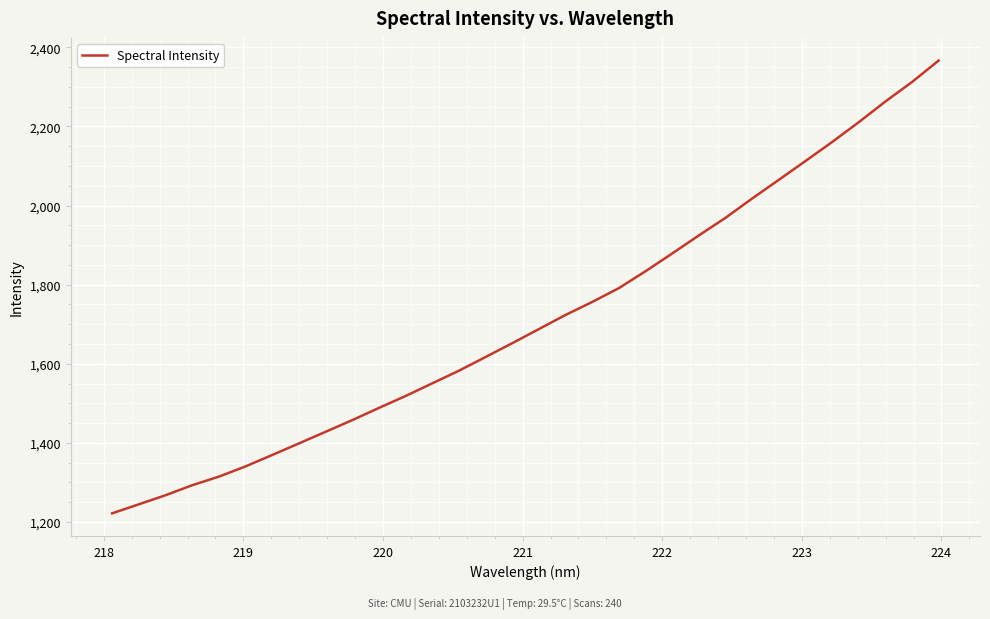

True or false: the data has more than 0 interior local peaks.

False